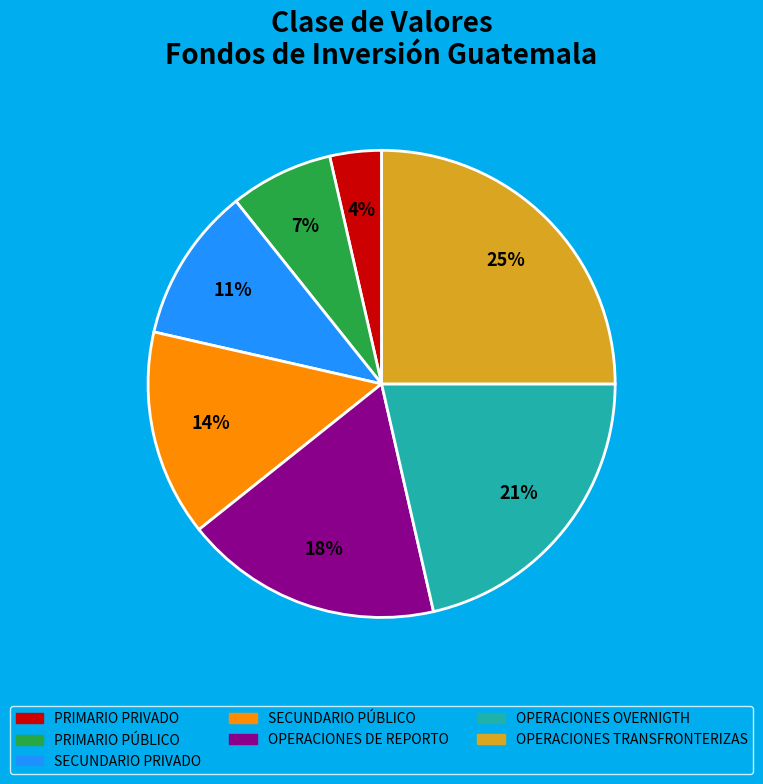

Combined, do SECUNDARIO PRIVADO and PRIMARIO PRIVADO account for over 50%?

No